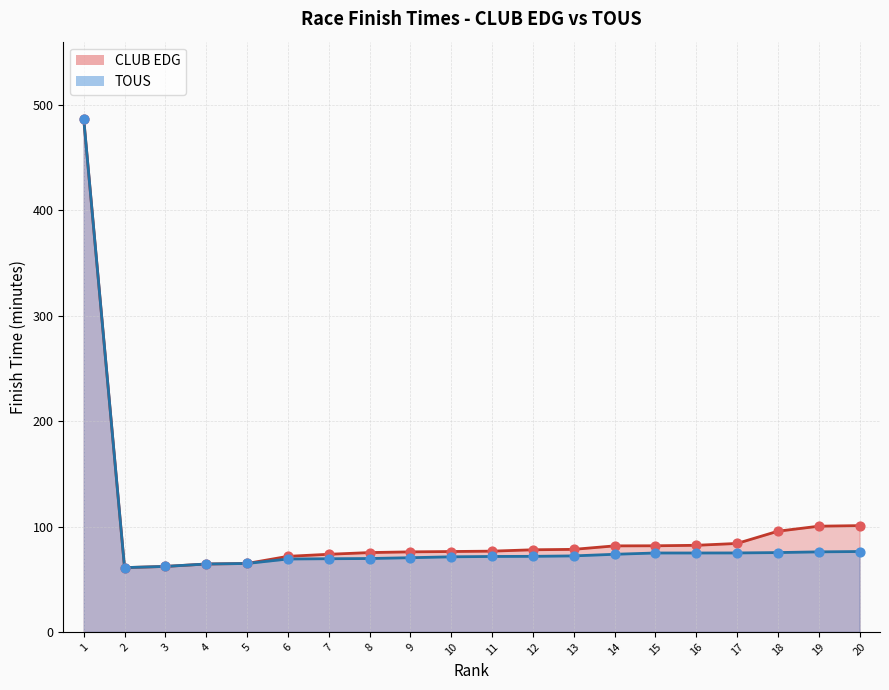

What are all the series names shown in the legend?

CLUB EDG line, TOUS line